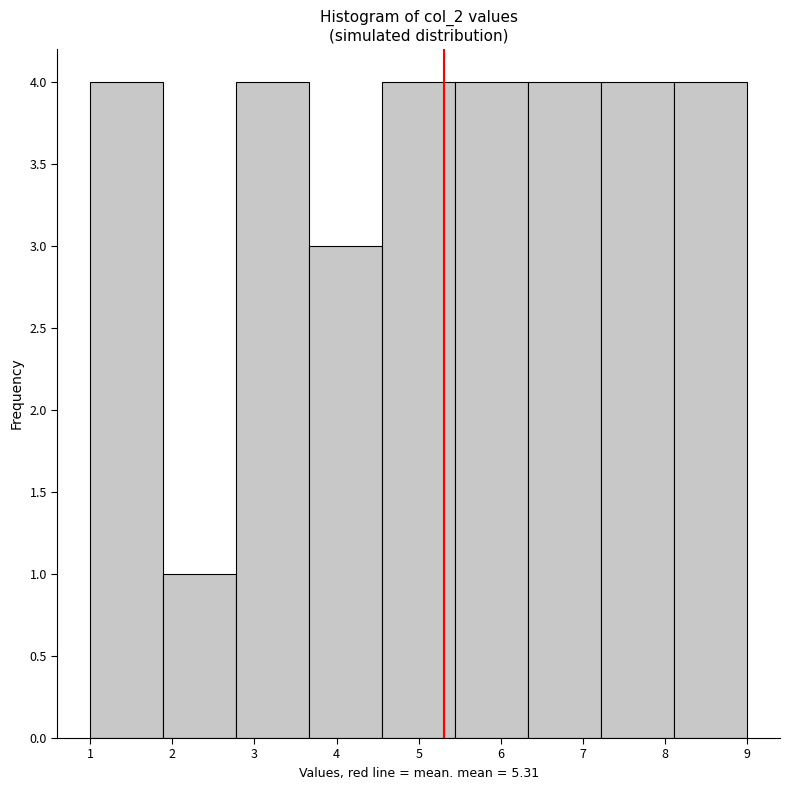

Reading left to right, transcribe this chart: for each bar, give the range it covers on the x-axis and its height. Neither the bar edges nor the heights are printed on the chart, so give them approximately, as read against the axes.

1.0 to 1.9: 4
1.9 to 2.8: 1
2.8 to 3.7: 4
3.7 to 4.6: 3
4.6 to 5.4: 4
5.4 to 6.3: 4
6.3 to 7.2: 4
7.2 to 8.1: 4
8.1 to 9.0: 4